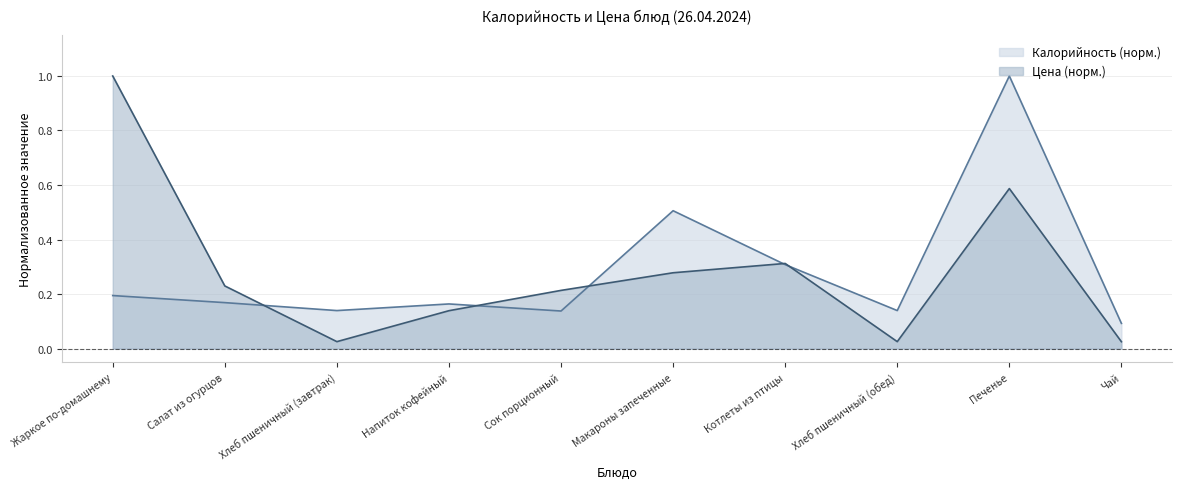

What is the difference between the Калорийность values at Печенье and Котлеты из птицы?

0.7